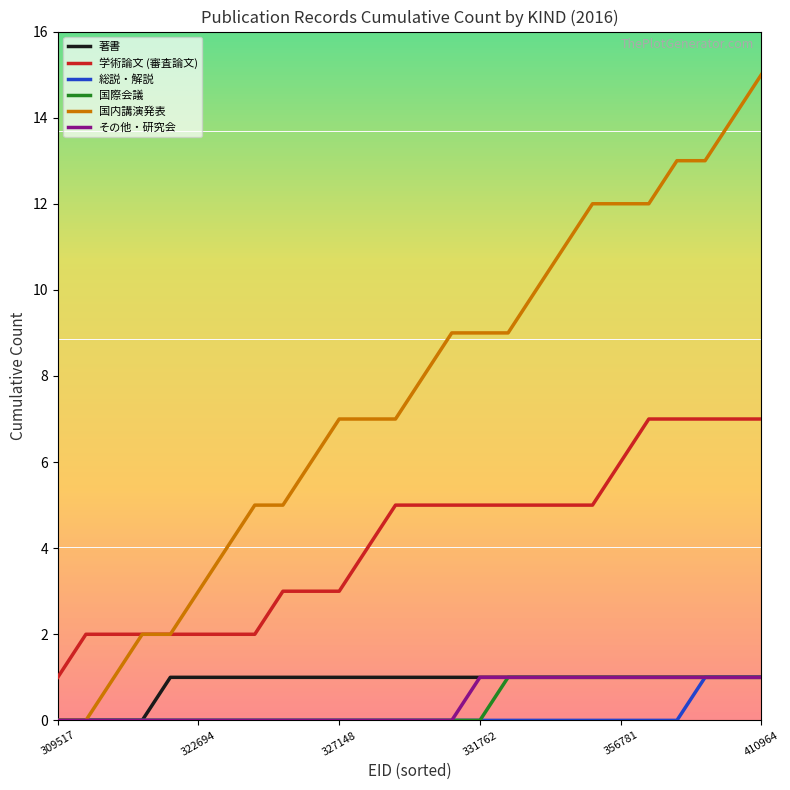

What is the maximum value for 国内講演発表?

15